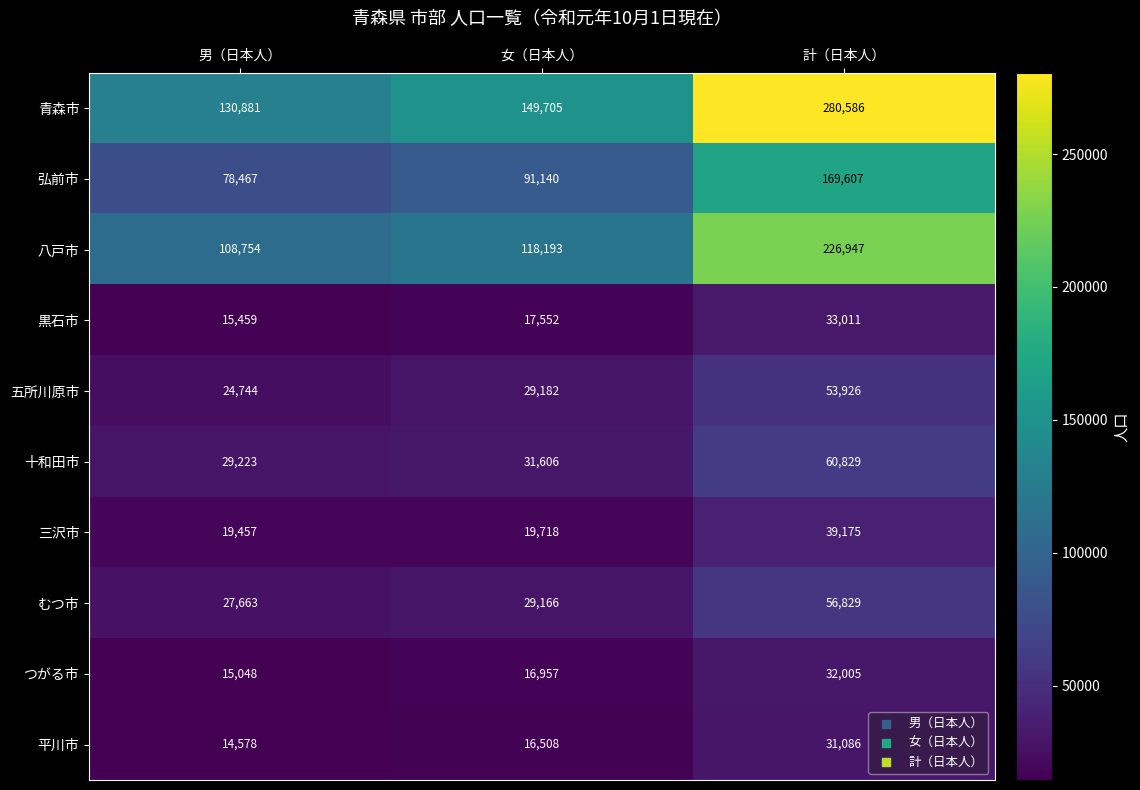

What is the difference between the maximum and minimum values in the 弘前市 series?

91140